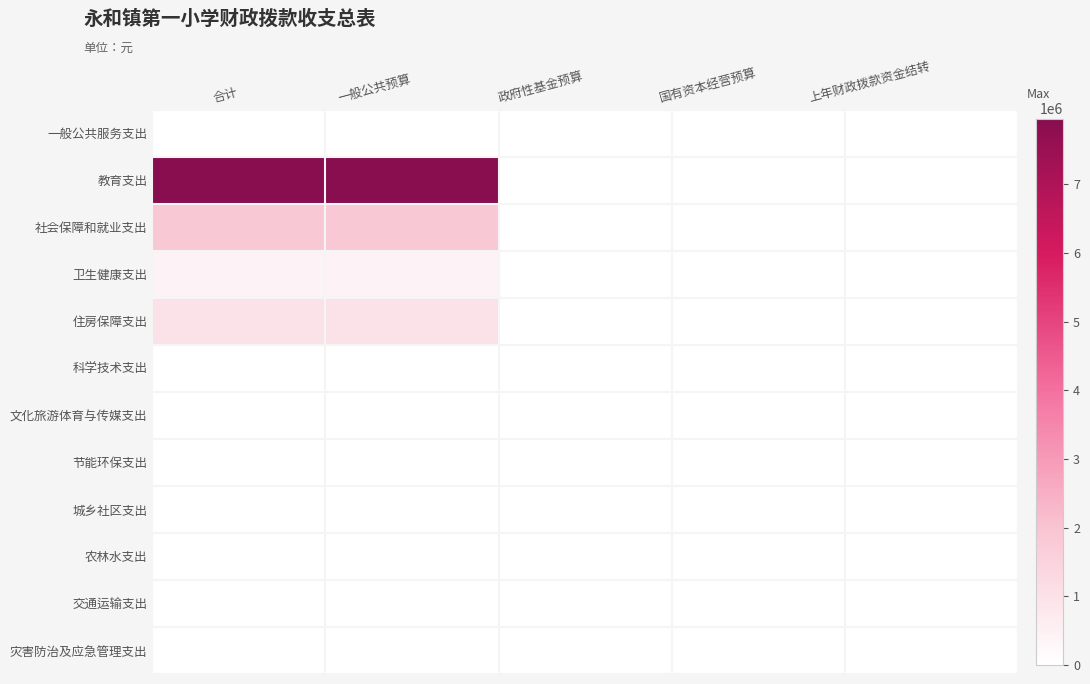

Which label corresponds to the smallest value in the chart?

合计